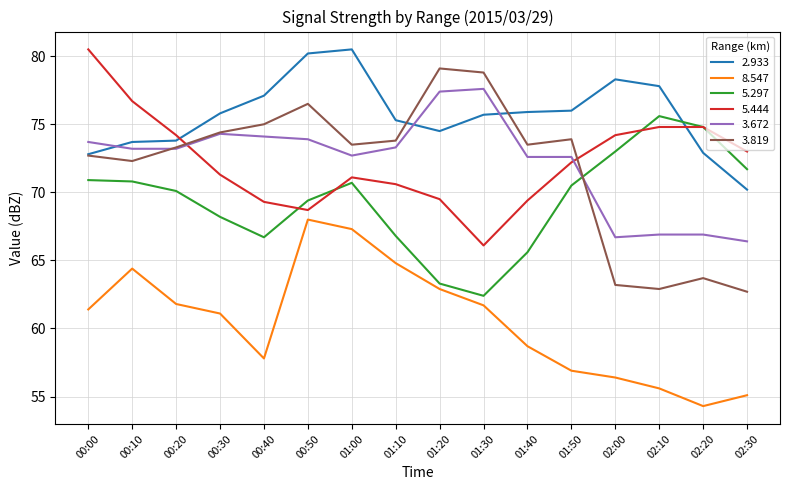

What is the maximum value shown in the chart?

80.5